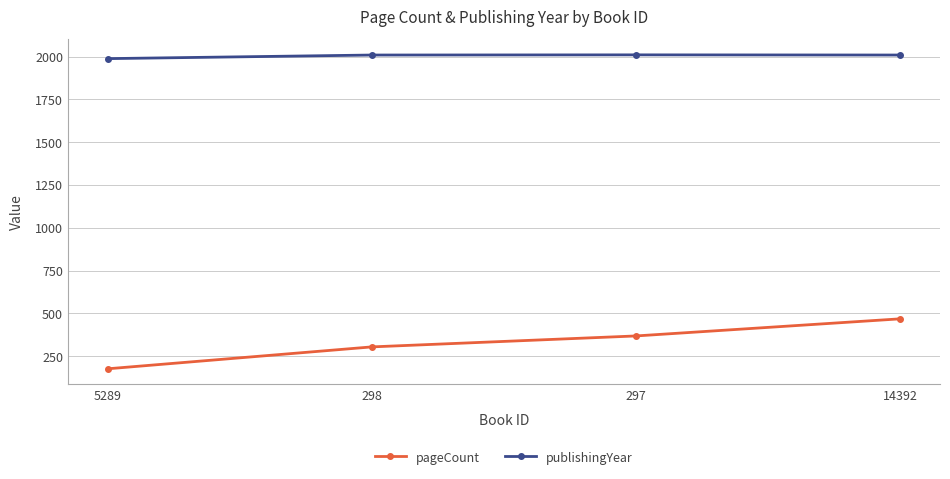

The pageCount series shows 86 at 297. True or false?

False